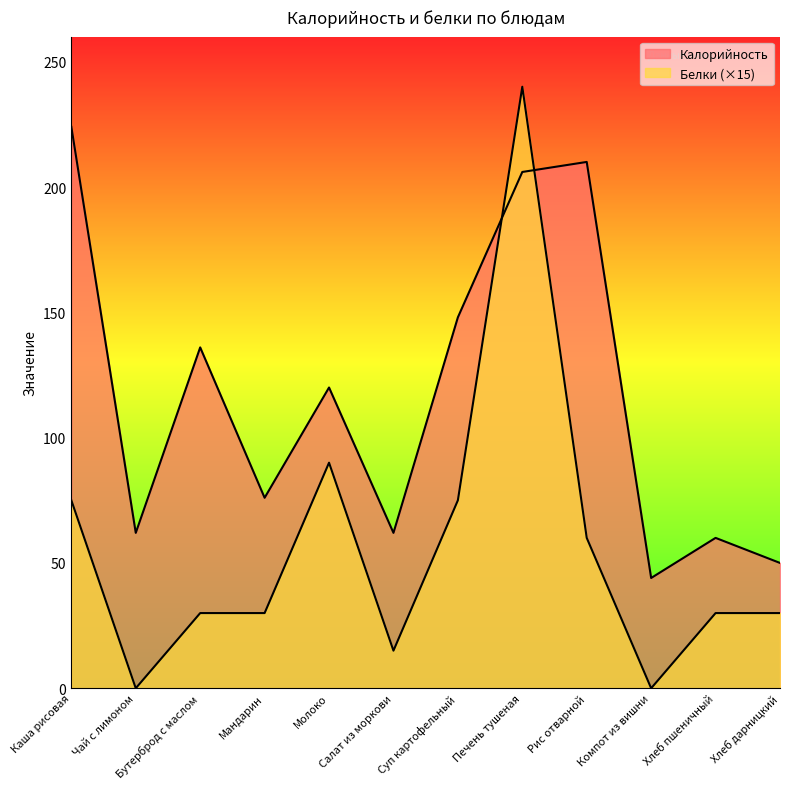

What position from the left is Хлеб дарницкий?

12